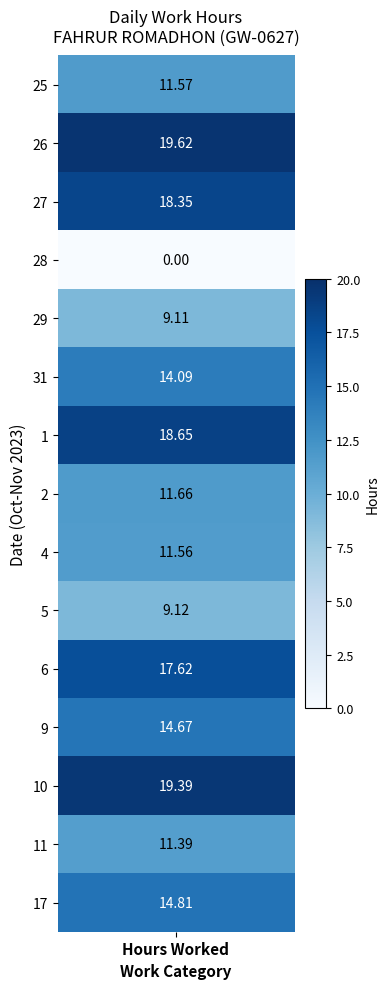

Which series has the widest spread of values?

26